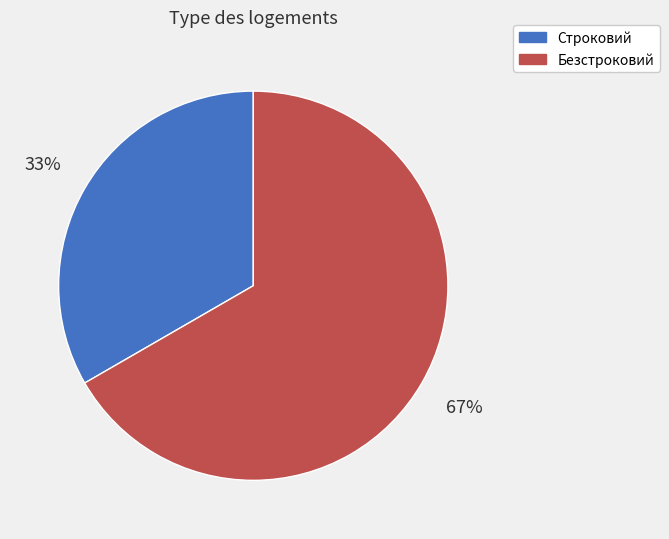

True or false: Безстроковий accounts for 67% of the total.

True